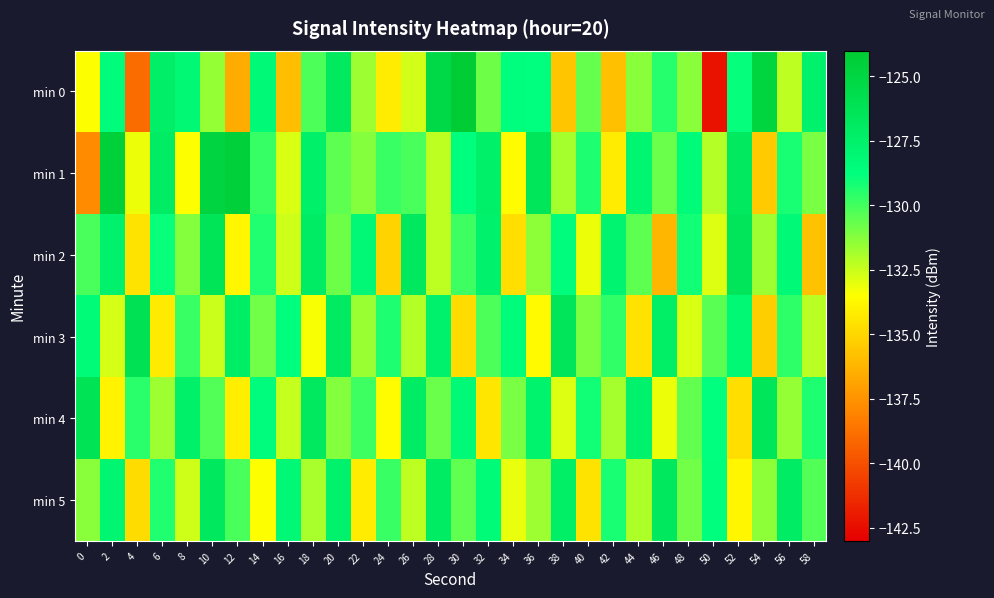

Which category has the lowest value across all series?

50